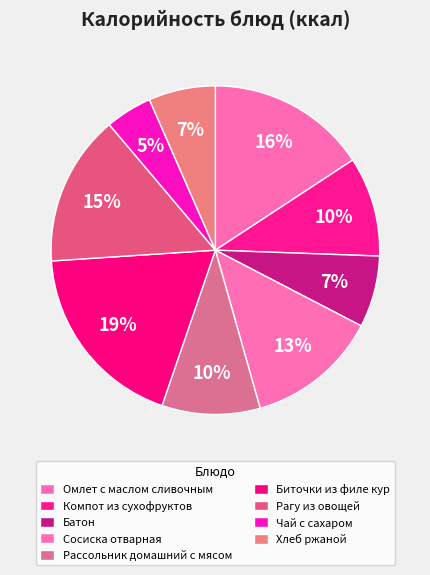

How many slices are in this pie chart?

9